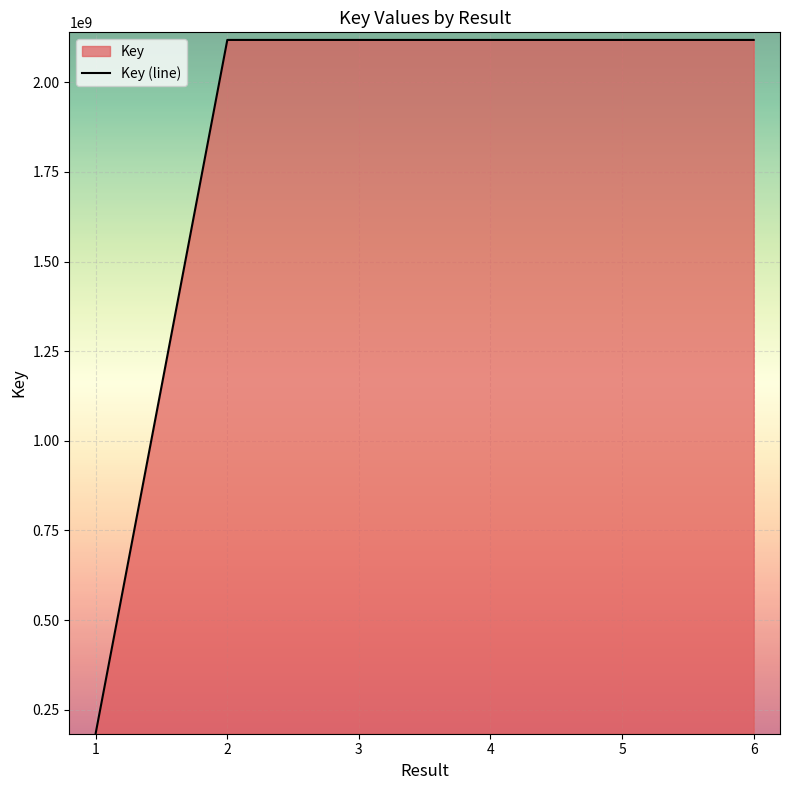

How many points are higher than both their immediate neighbors (excluding endpoints)?

2